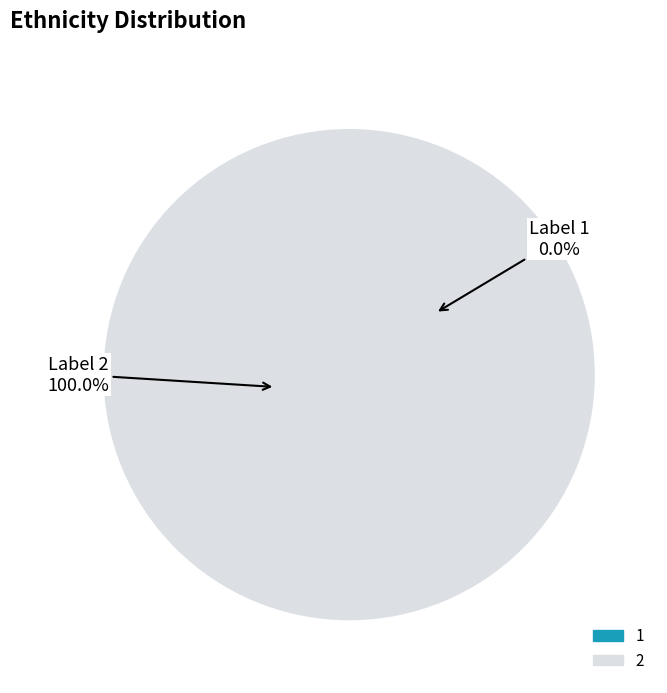

Which has a higher value, 2 or 1?

2